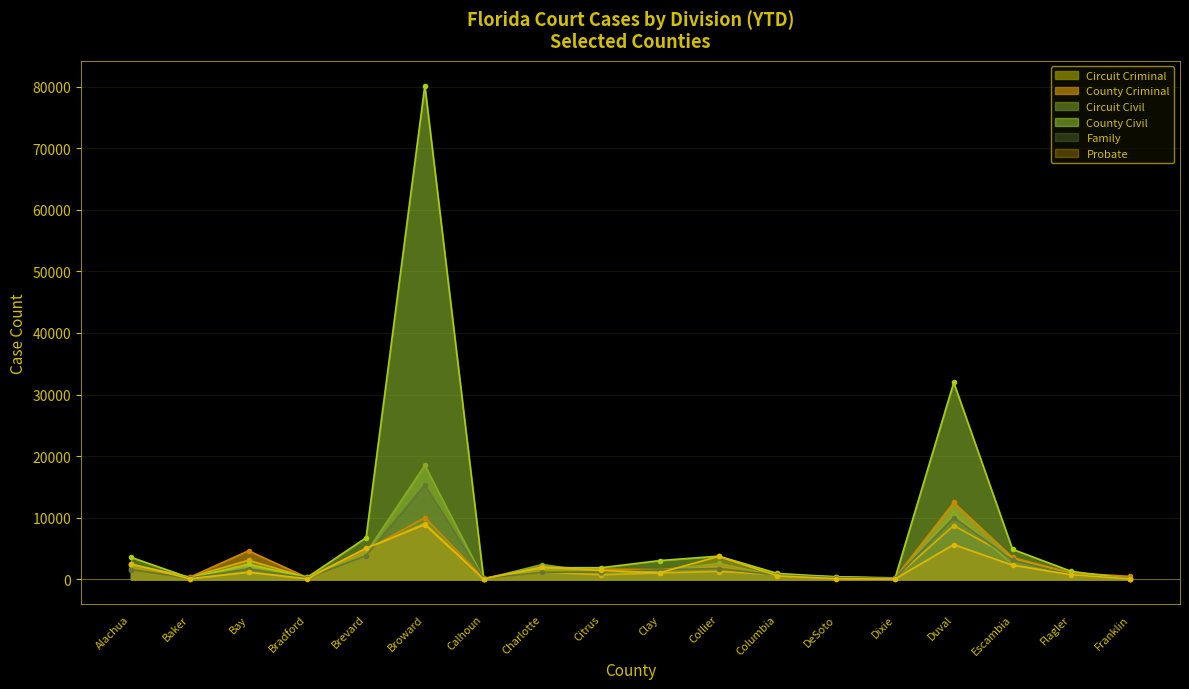

Is the value of Family at Dixie greater than the value of Circuit Civil at Charlotte?

No